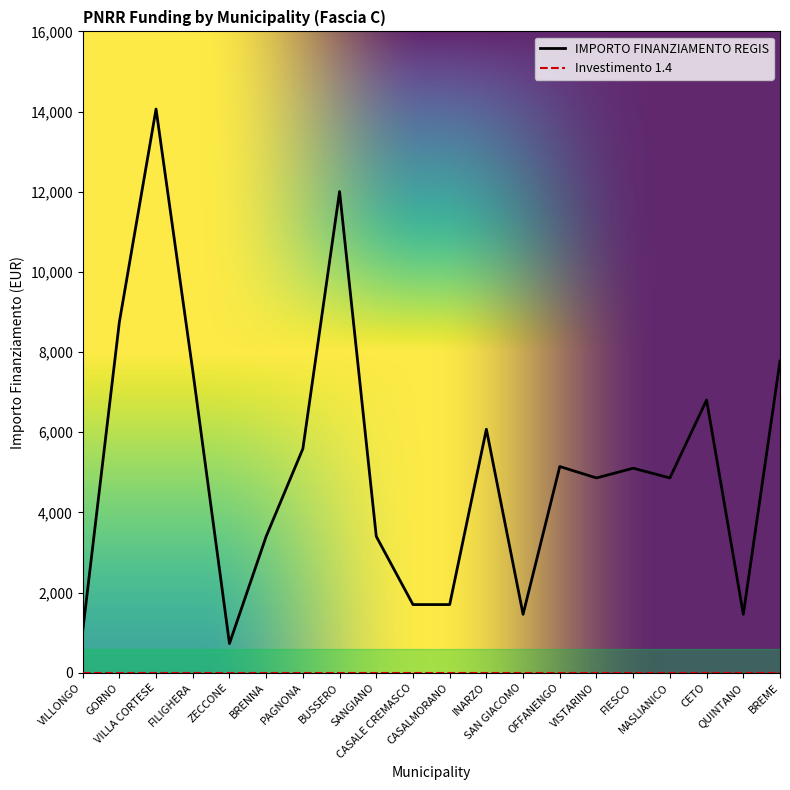

What is the maximum value shown in the chart?

14063.0